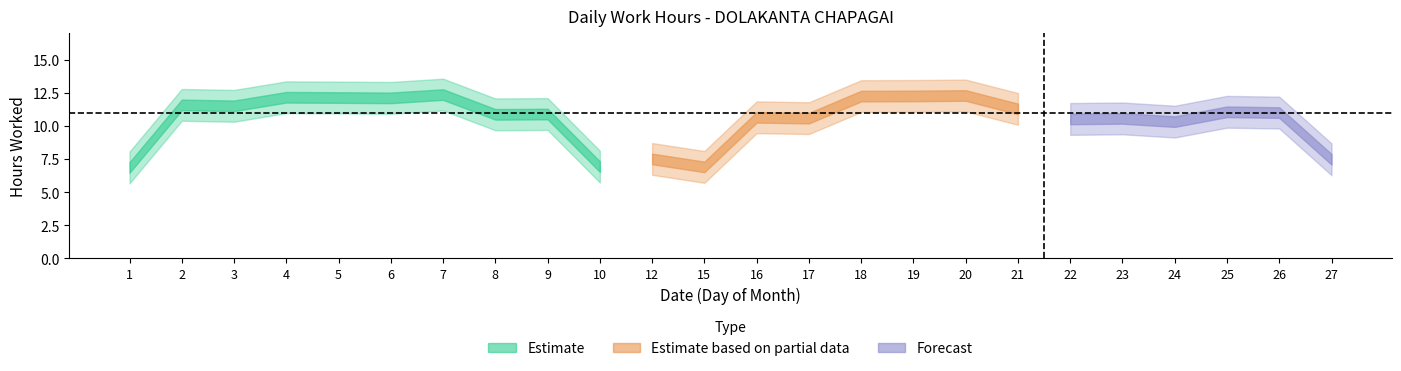

Is it true that the value at 25 is 10.6?

True